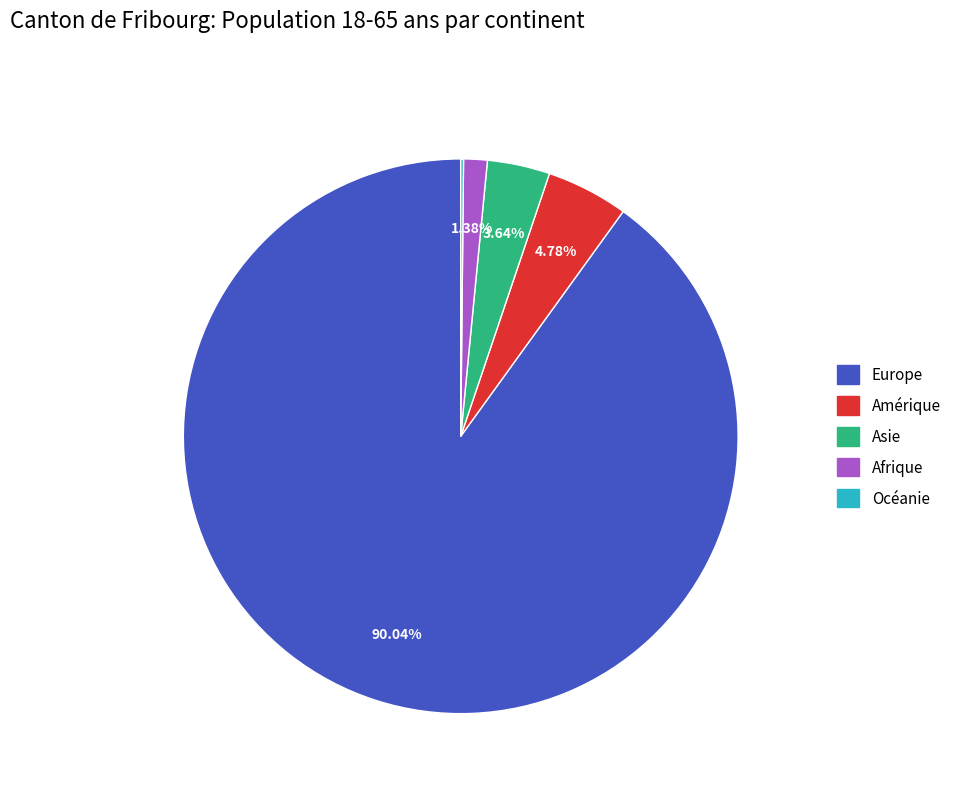

What is the largest slice in the pie chart?

Europe